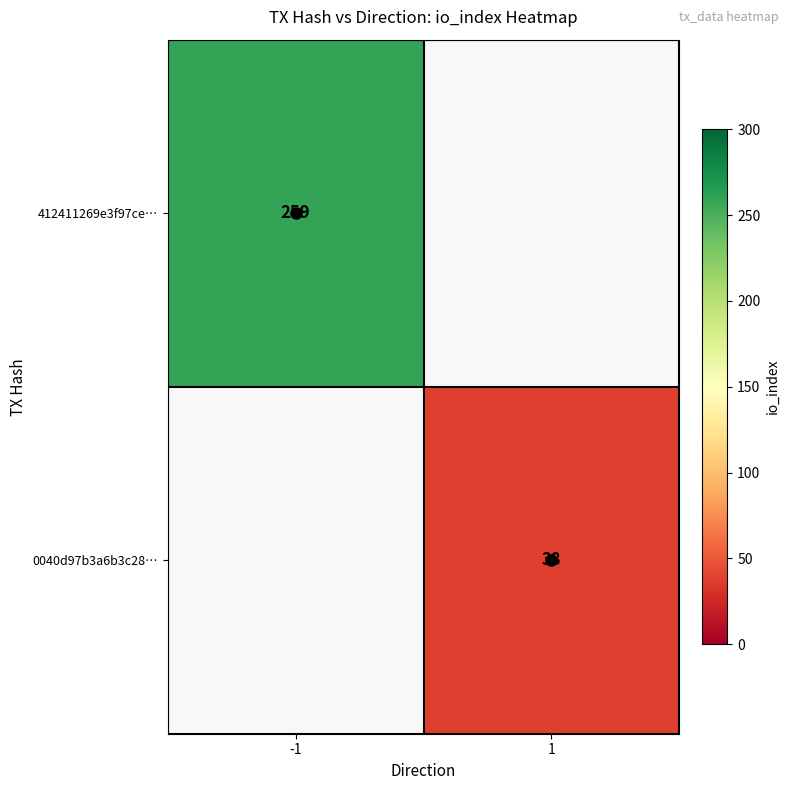

At how many categories does at least one series exceed 244?

1